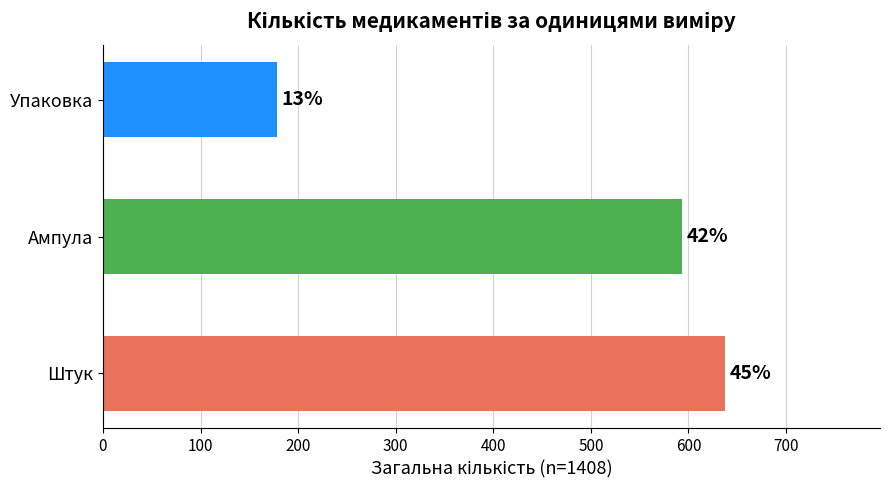

How many bars are there in total?

3